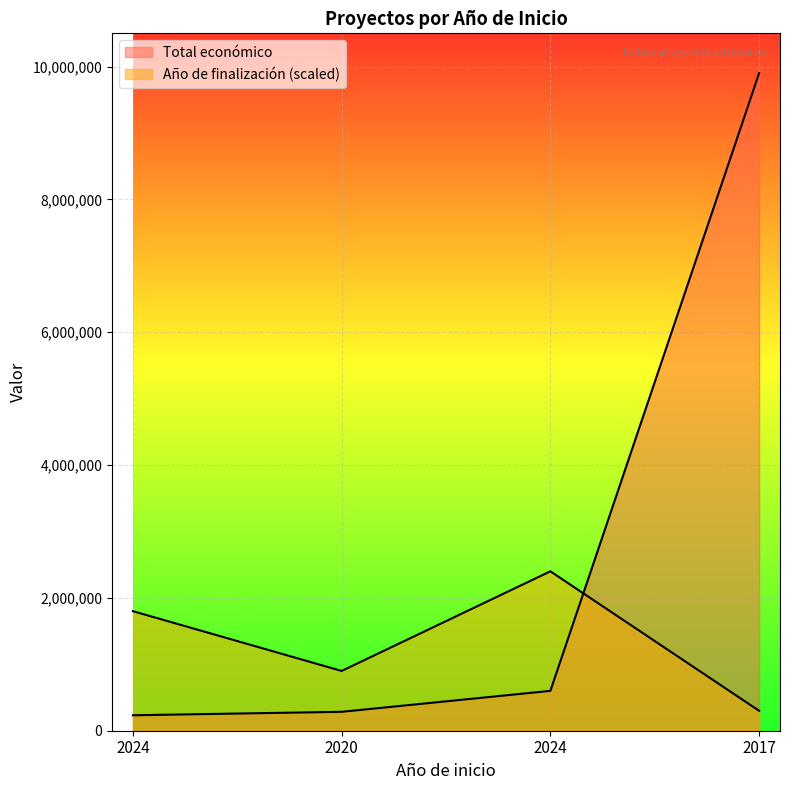

Count the number of categories in the chart.

4